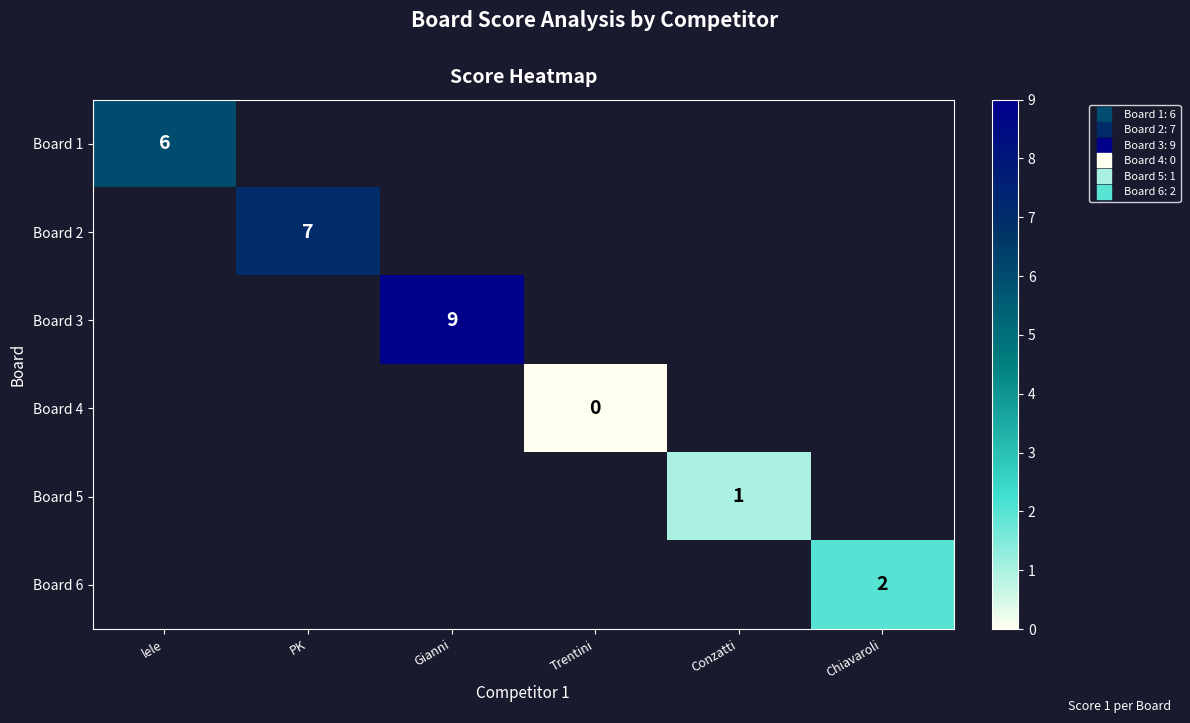

What value does the Board 1 series have at lele?

6.0